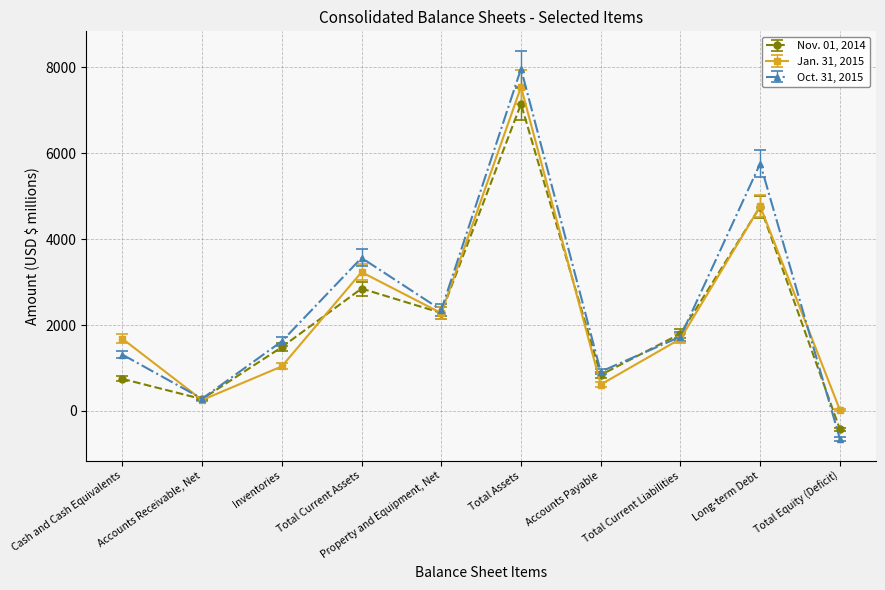

What is the label of the 5th point from the right?

Total Assets